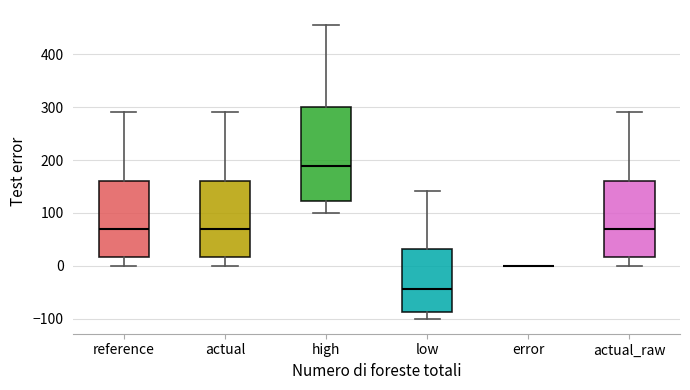

Reading left to right, transcribe this box plot: for each box, give where its median line is, the range the box spans, and where its two whiskers end, as read against the y-axis. The values are not printed on the chart, so give them approximately, as read against the axis.

reference: median 70, box 20 to 160, whiskers 0 to 290
actual: median 70, box 20 to 160, whiskers 0 to 290
high: median 190, box 120 to 300, whiskers 100 to 460
low: median -40, box -90 to 30, whiskers -100 to 140
error: box collapsed to a line at 0, whiskers 0 to 0
actual_raw: median 70, box 20 to 160, whiskers 0 to 290